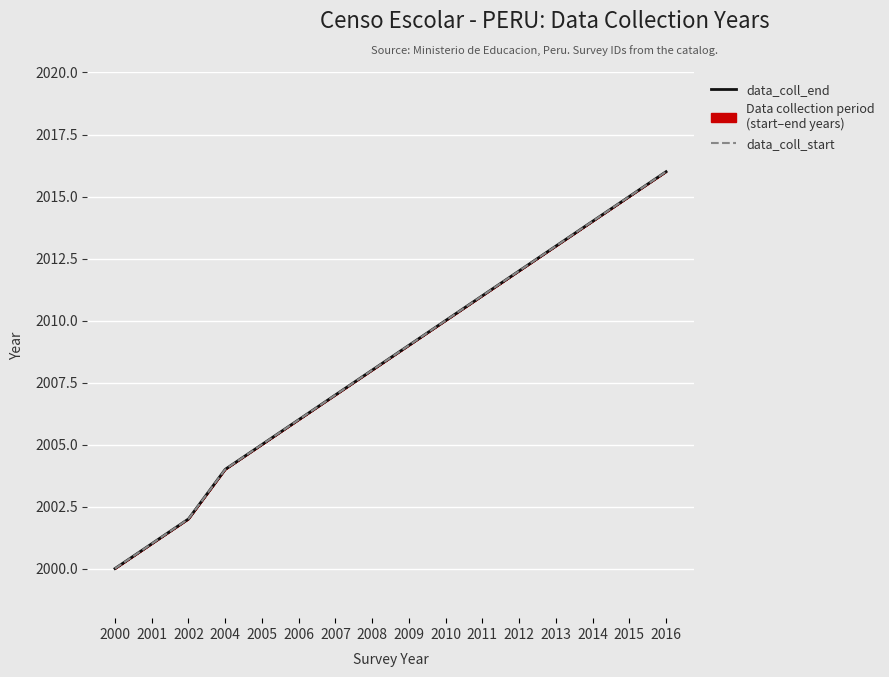

True or false: data_coll_start has a value of 2006 at 2006.

True